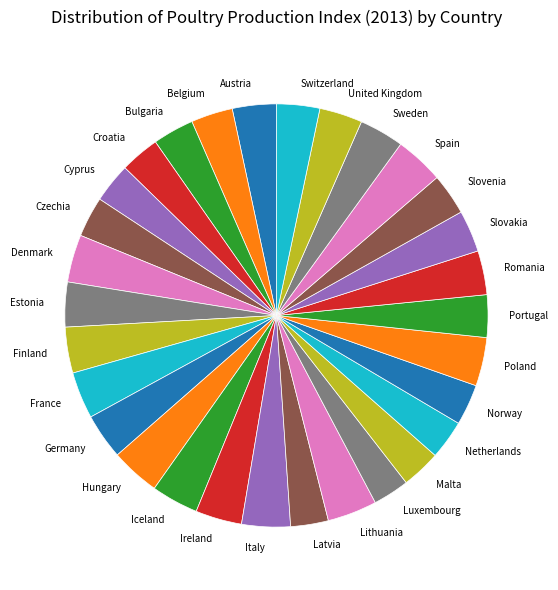

Is it true that Iceland is 4% of the pie?

True